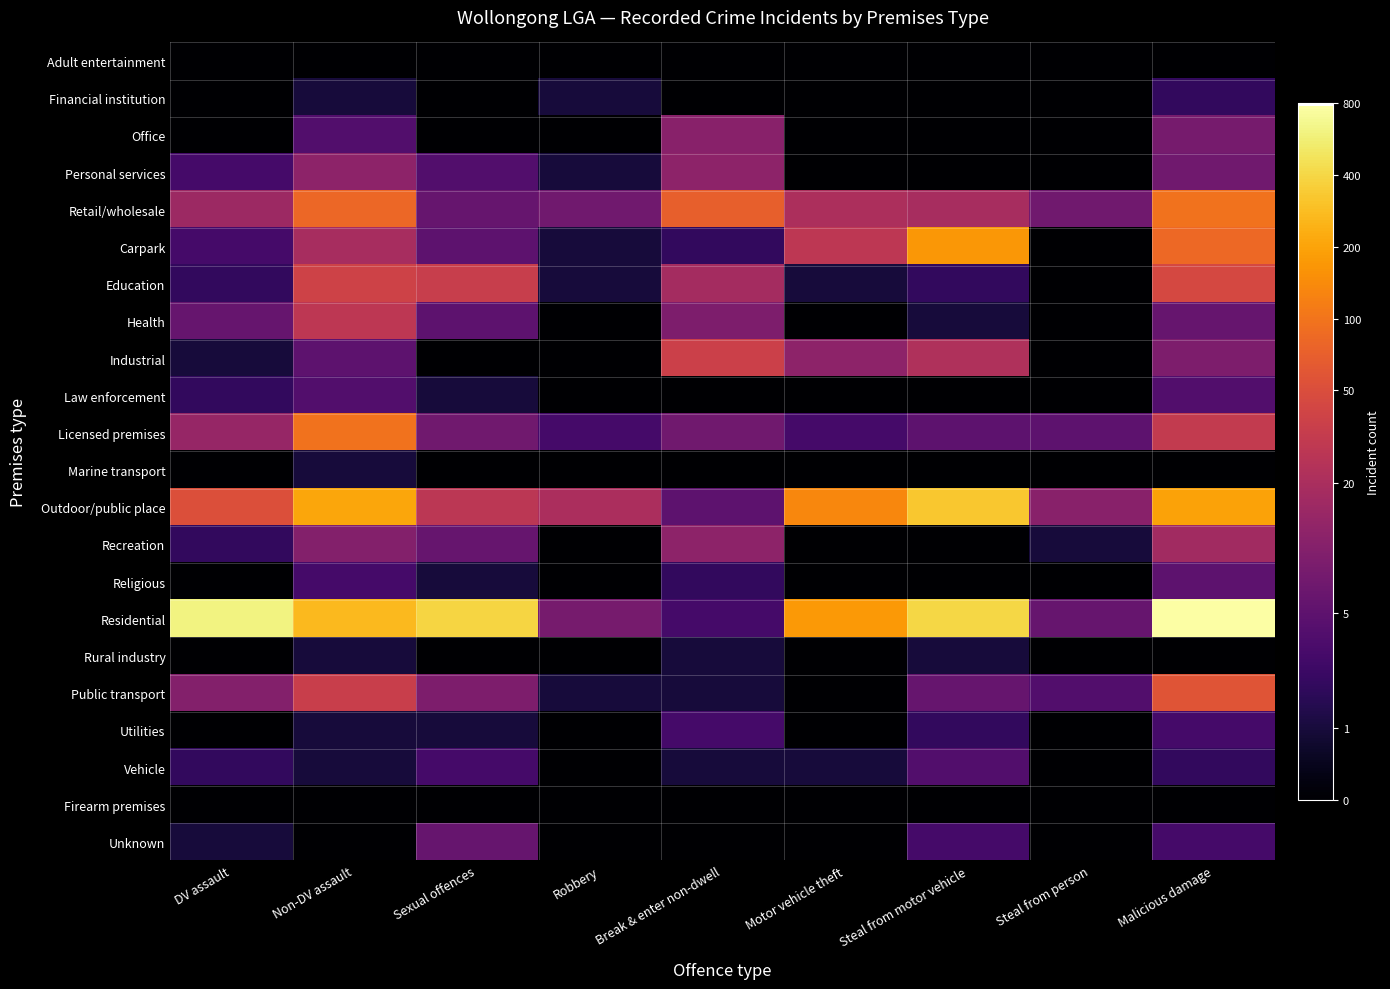

What is the spread (max minus min) of values at Robbery?

3.0